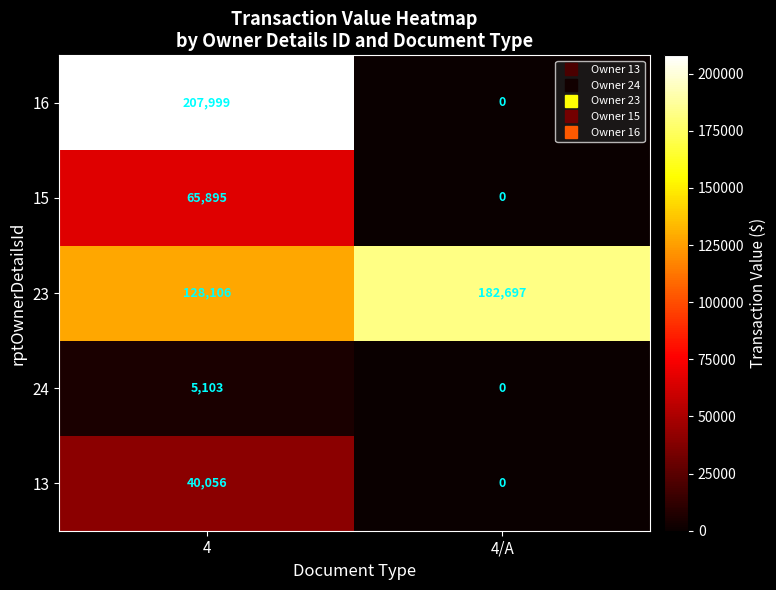

How many distinct data groups are displayed?

5